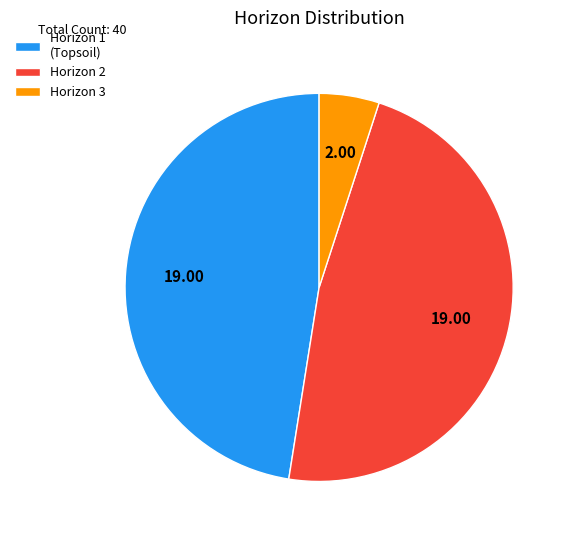

Between Horizon 1 (Topsoil) and Horizon 3, which is larger?

Horizon 1 (Topsoil)